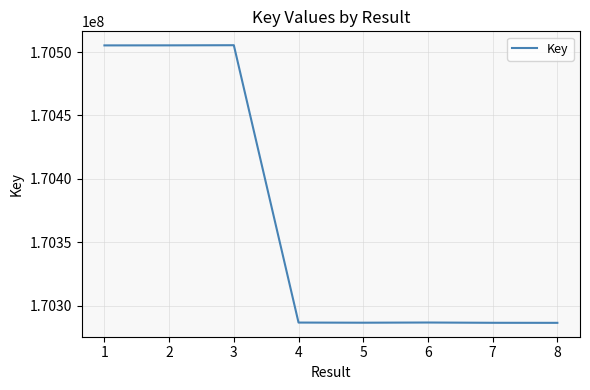

What is the change in value from 1 to 6?

-218489